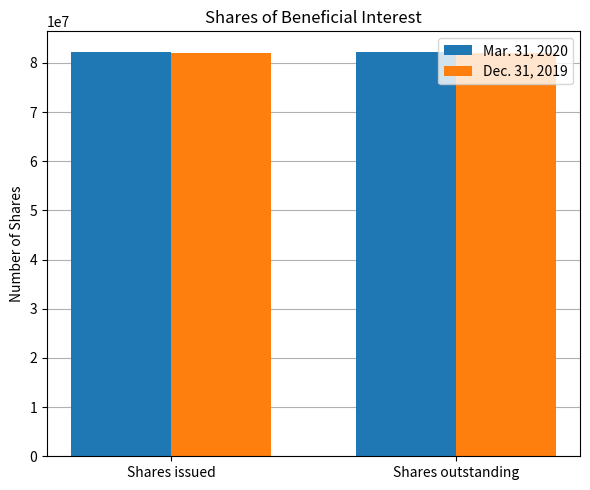

What is the difference between the highest and lowest values at Shares outstanding?

216000